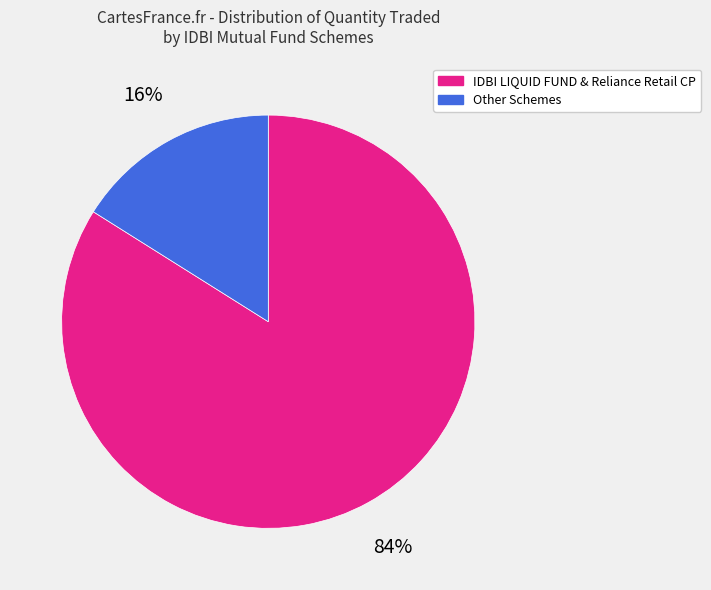

Between IDBI LIQUID FUND & Reliance Retail CP and Other Schemes, which is larger?

IDBI LIQUID FUND & Reliance Retail CP